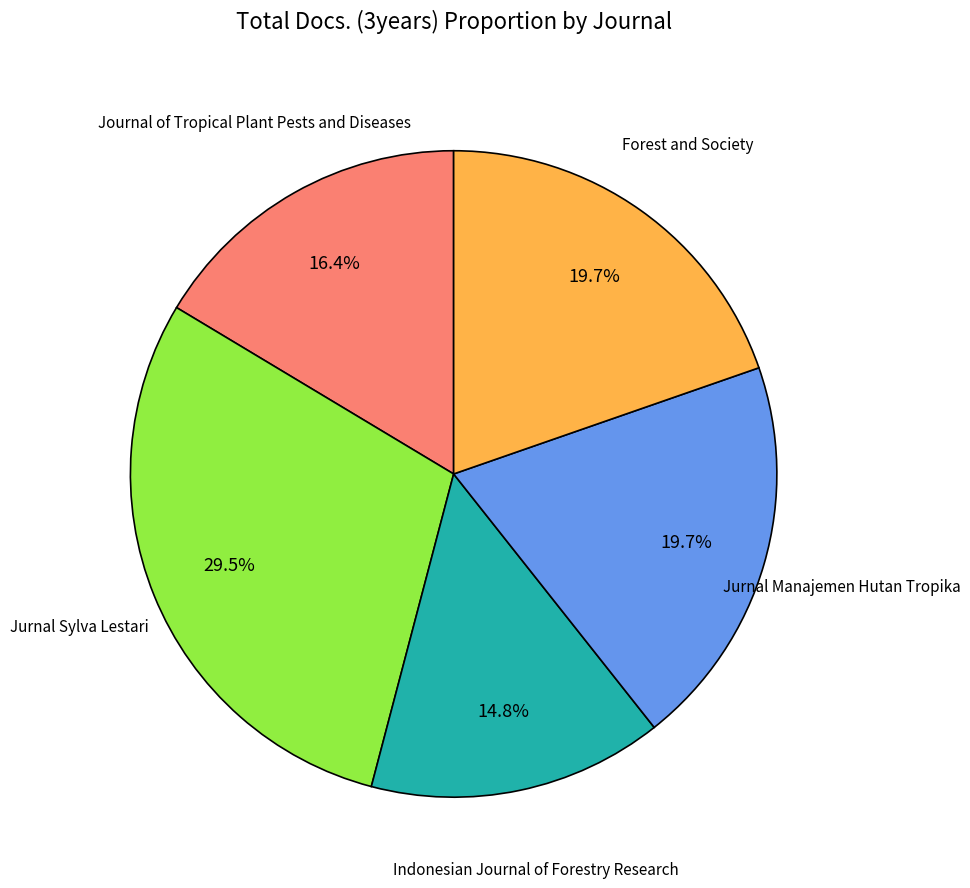

What is the ratio of the value at Jurnal Manajemen Hutan Tropika to the value at Journal of Tropical Plant Pests and Diseases?

1.2